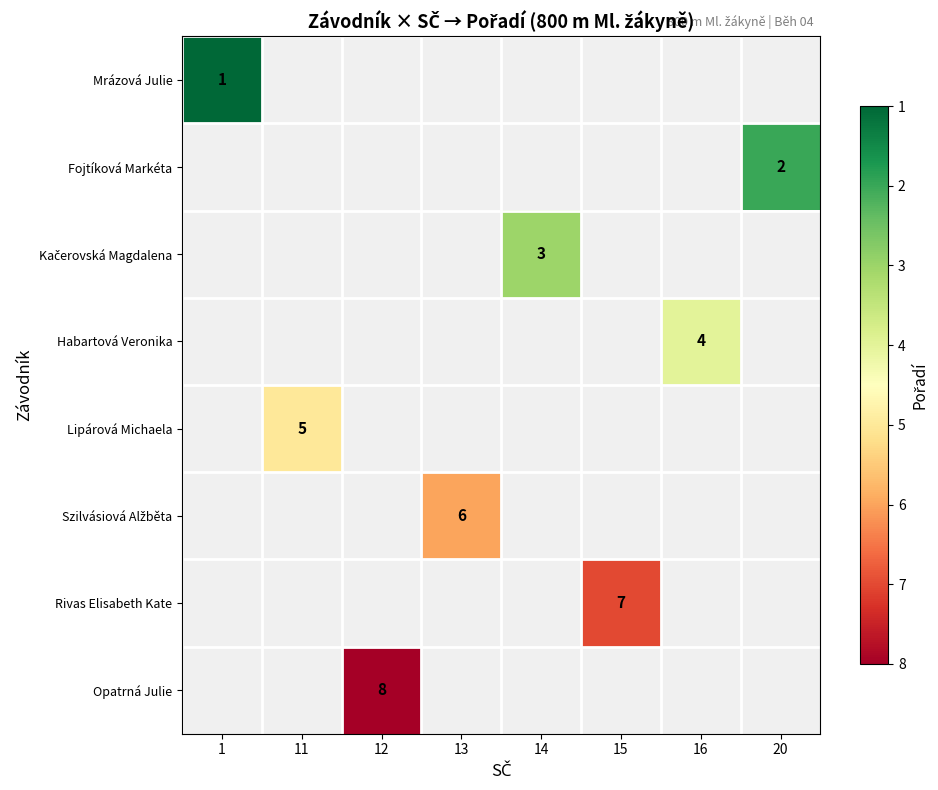

At how many categories does at least one series exceed 3?

5